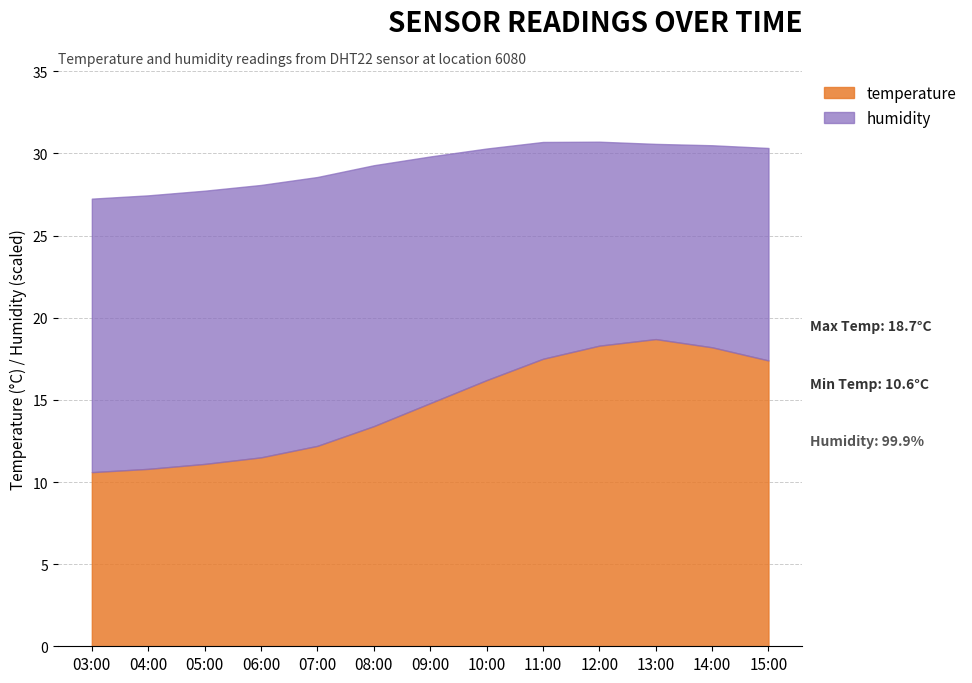

At 09:00, list the series in order from largest to smallest.

humidity, temperature